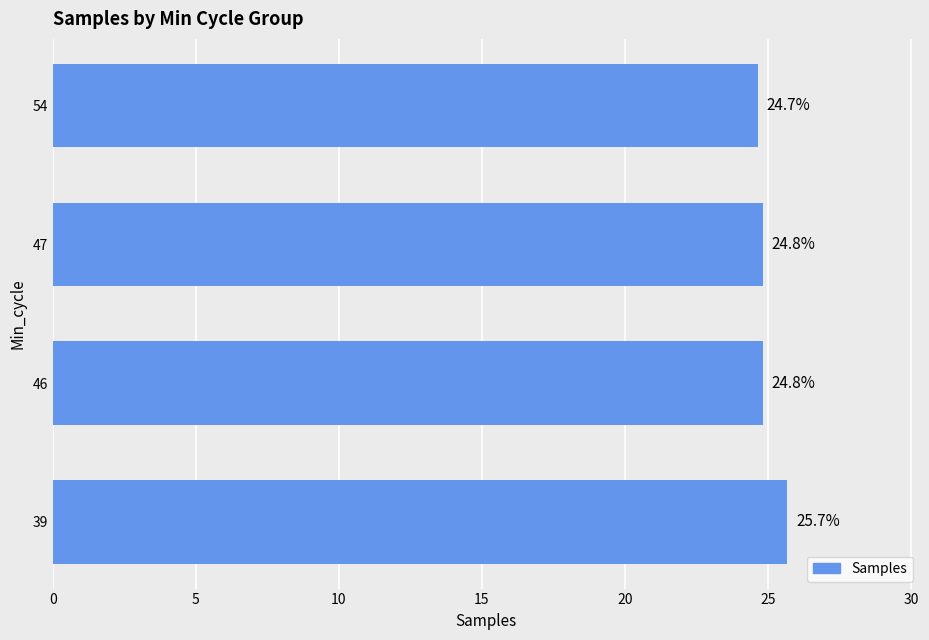

Which category has the lowest value across all series?

54